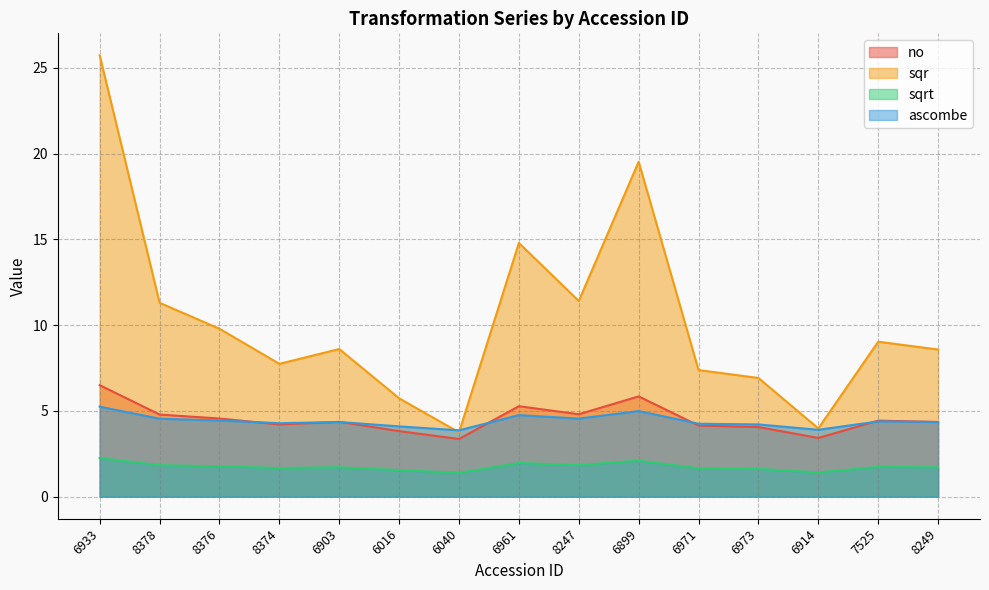

Reading right to left, extract all data points from this chart.

no: 8249=4.4	7525=4.4	6914=3.4	6973=4.1	6971=4.1	6899=5.8	8247=4.8	6961=5.3	6040=3.4	6016=3.8	6903=4.4	8374=4.2	8376=4.6	8378=4.8	6933=6.5
sqr: 8249=8.6	7525=9.0	6914=4.0	6973=6.9	6971=7.4	6899=19.5	8247=11.4	6961=14.8	6040=3.7	6016=5.7	6903=8.6	8374=7.7	8376=9.8	8378=11.3	6933=25.7
sqrt: 8249=1.7	7525=1.7	6914=1.4	6973=1.6	6971=1.6	6899=2.1	8247=1.8	6961=2.0	6040=1.4	6016=1.5	6903=1.7	8374=1.7	8376=1.8	8378=1.8	6933=2.3
ascombe: 8249=4.3	7525=4.4	6914=3.9	6973=4.2	6971=4.3	6899=5.0	8247=4.6	6961=4.8	6040=3.9	6016=4.1	6903=4.4	8374=4.3	8376=4.4	8378=4.5	6933=5.2